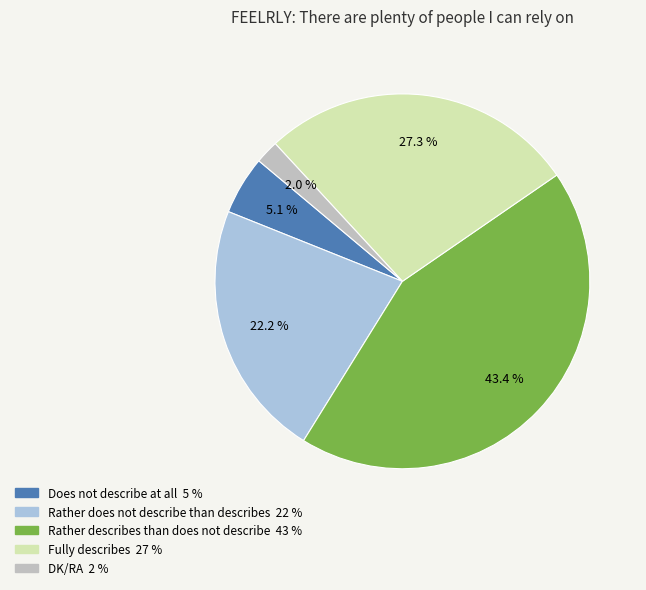

To the nearest percent, what portion does Fully describes represent?

27%